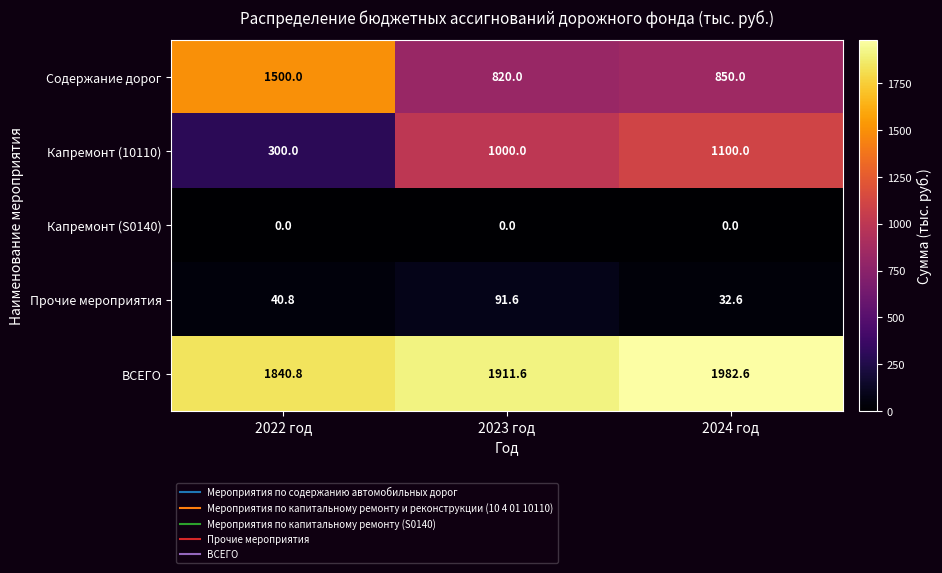

What is the difference between the second highest and minimum values in the ВСЕГО series?

70.8